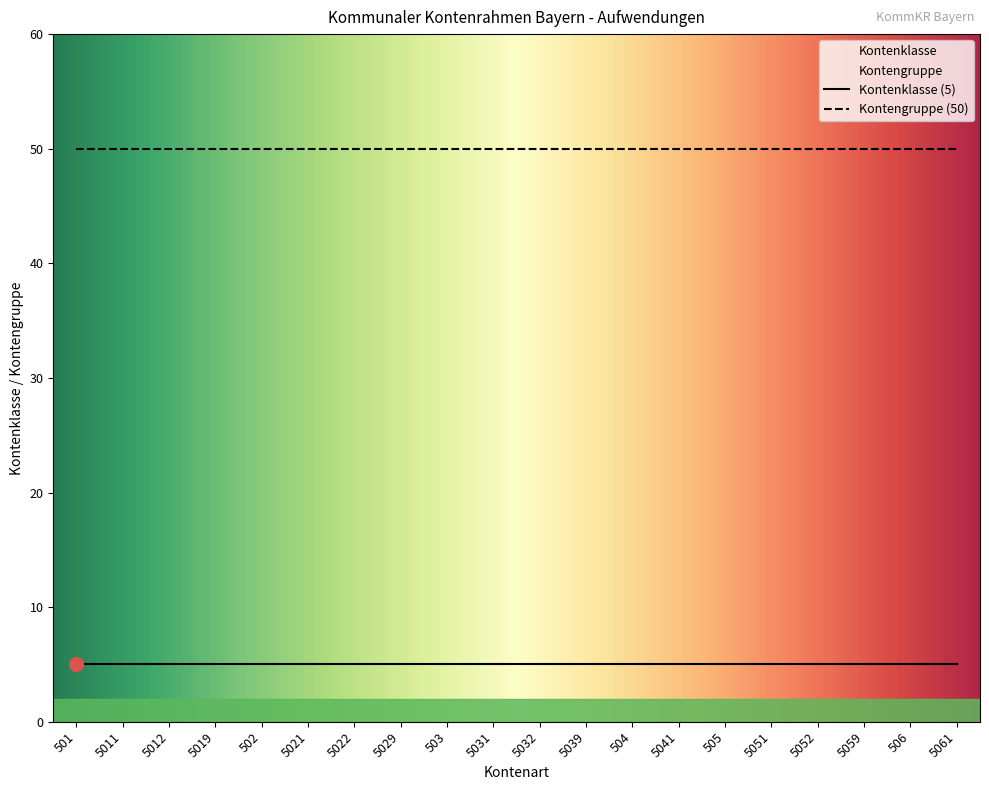

Reading right to left, extract all data points from this chart.

Kontenklasse: 5	5	5	5	5	5	5	5	5	5	5	5	5	5	5	5	5	5	5	5
Kontengruppe: 50	50	50	50	50	50	50	50	50	50	50	50	50	50	50	50	50	50	50	50